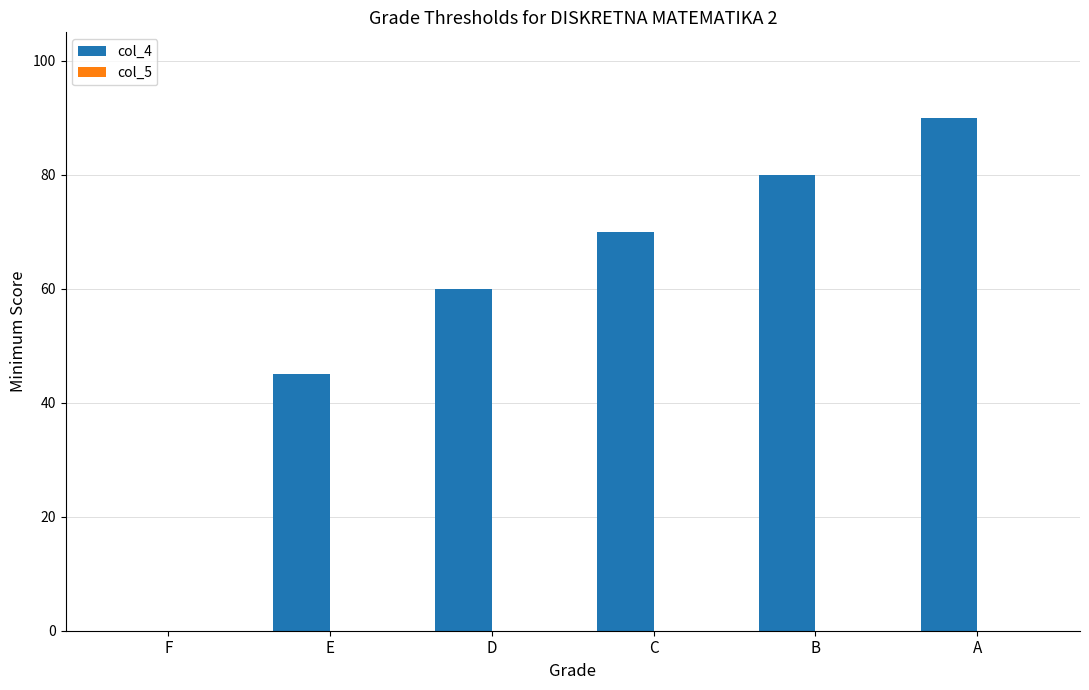

The value at E is 45. True or false?

True